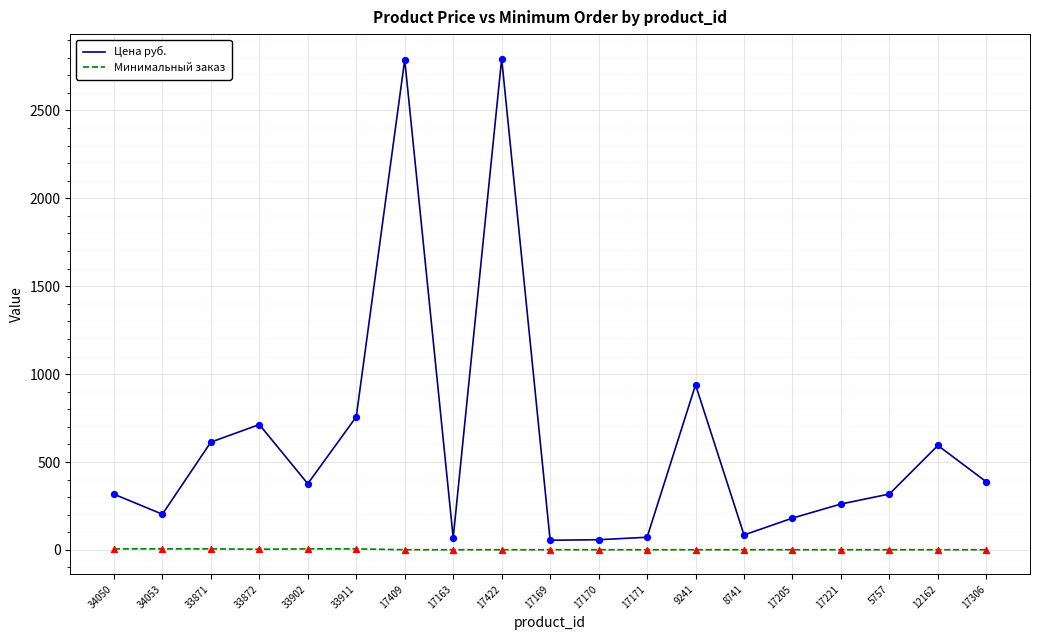

Is the value of Цена руб. at 12162 greater than the value of Минимальный заказ at 17205?

Yes